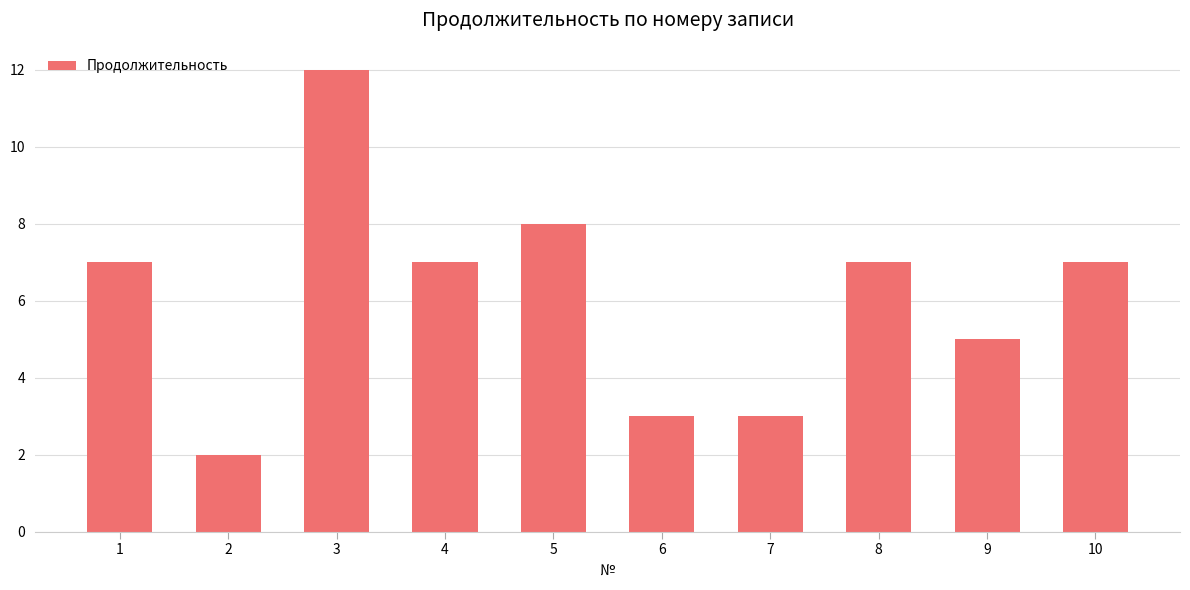

What is the greatest value displayed?

12